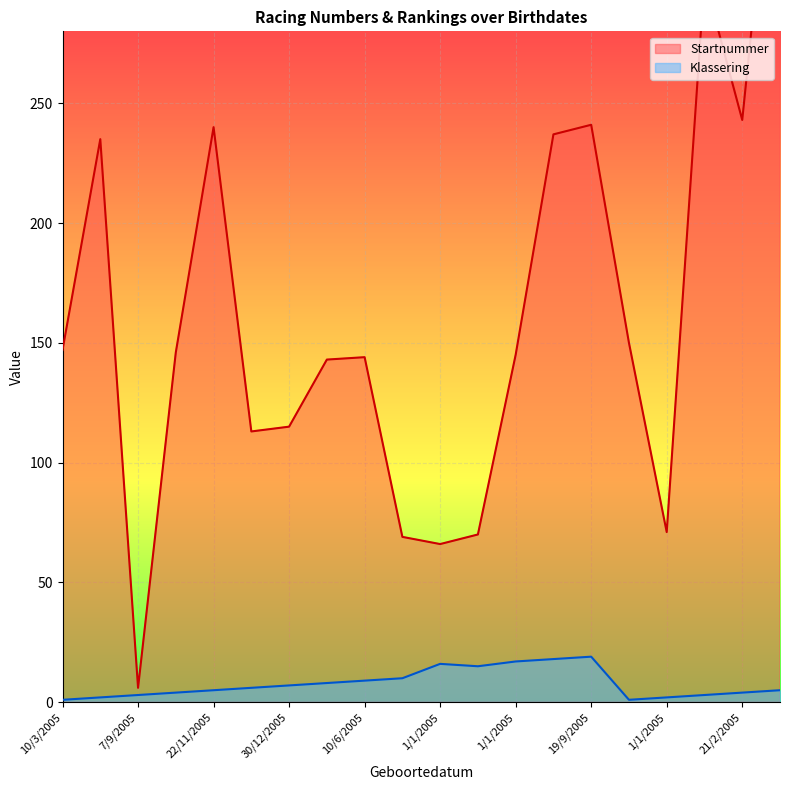

True or false: Klassering has a value of 5 at 7/9/2005.

False